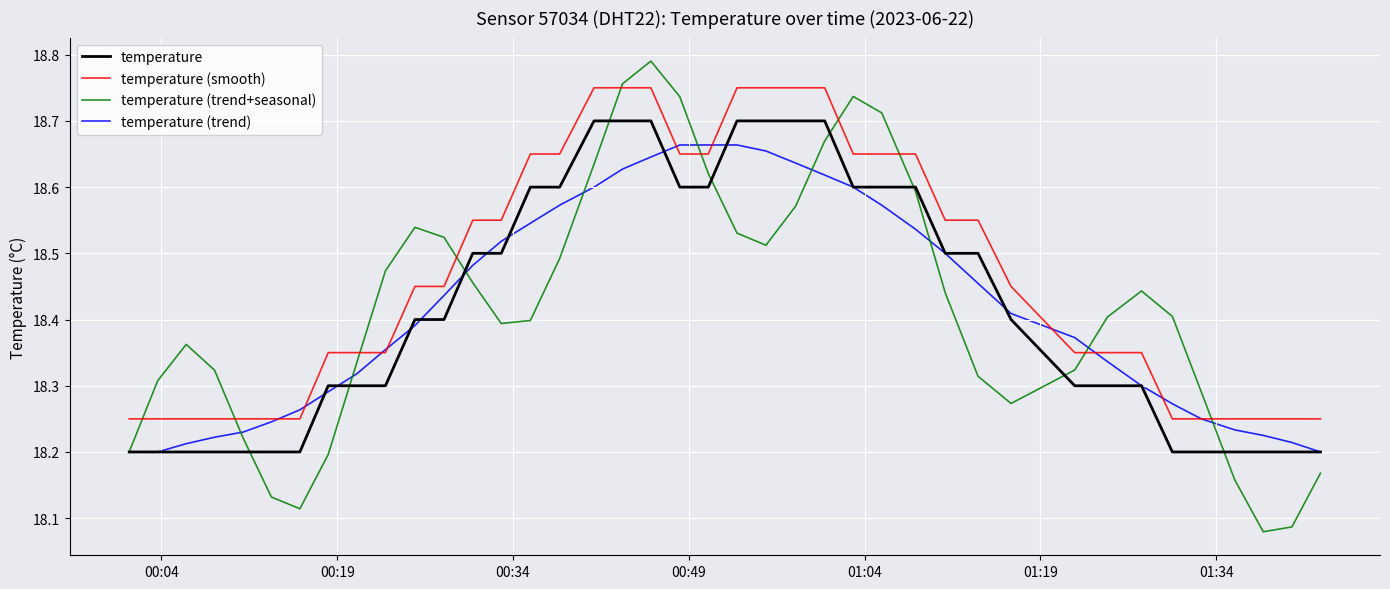

Count the temperature (trend+seasonal) values in the range 18 to 19.

40